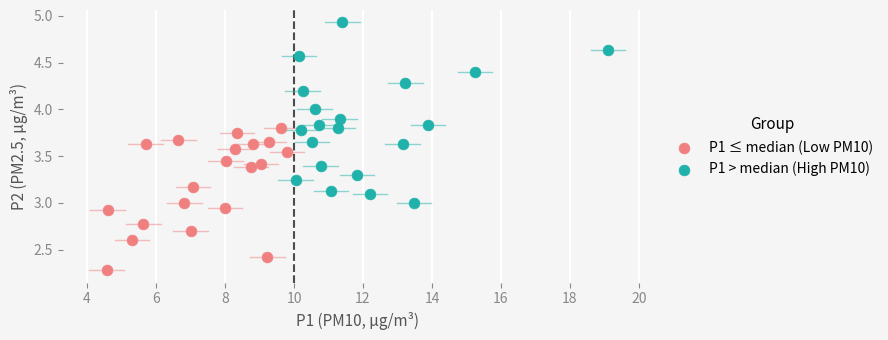

Which series reaches the minimum Y coordinate?

P1 ≤ median (Low PM10)